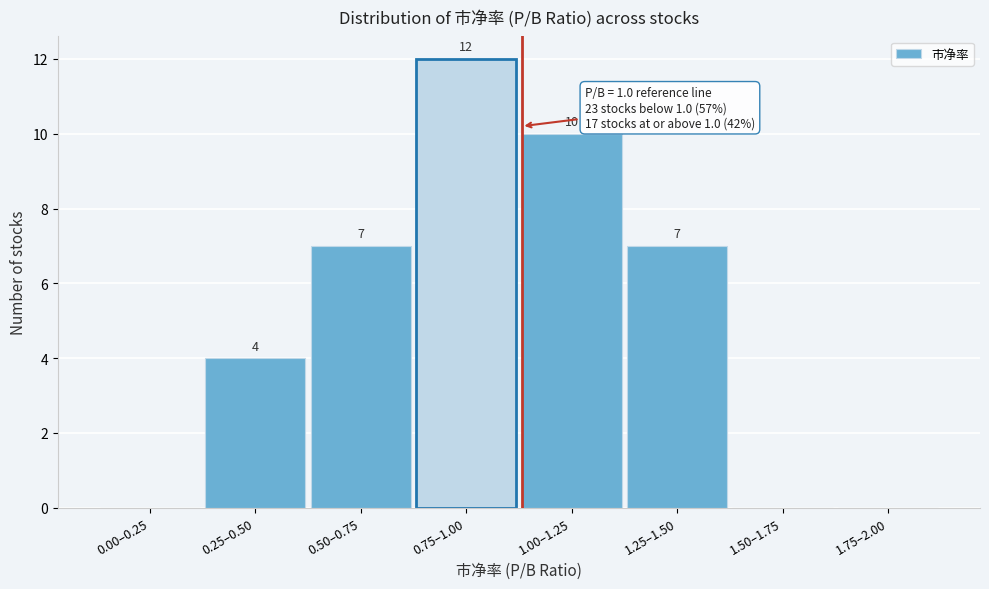

Reading left to right, what are all the values shown in this chart?

0.00–0.25=0	0.25–0.50=4	0.50–0.75=7	0.75–1.00=12	1.00–1.25=10	1.25–1.50=7	1.50–1.75=0	1.75–2.00=0